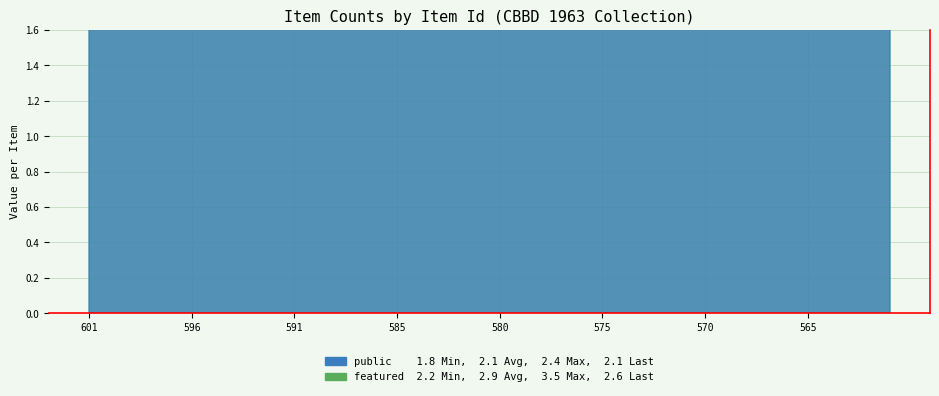

True or false: featured and public cross at least once.

False